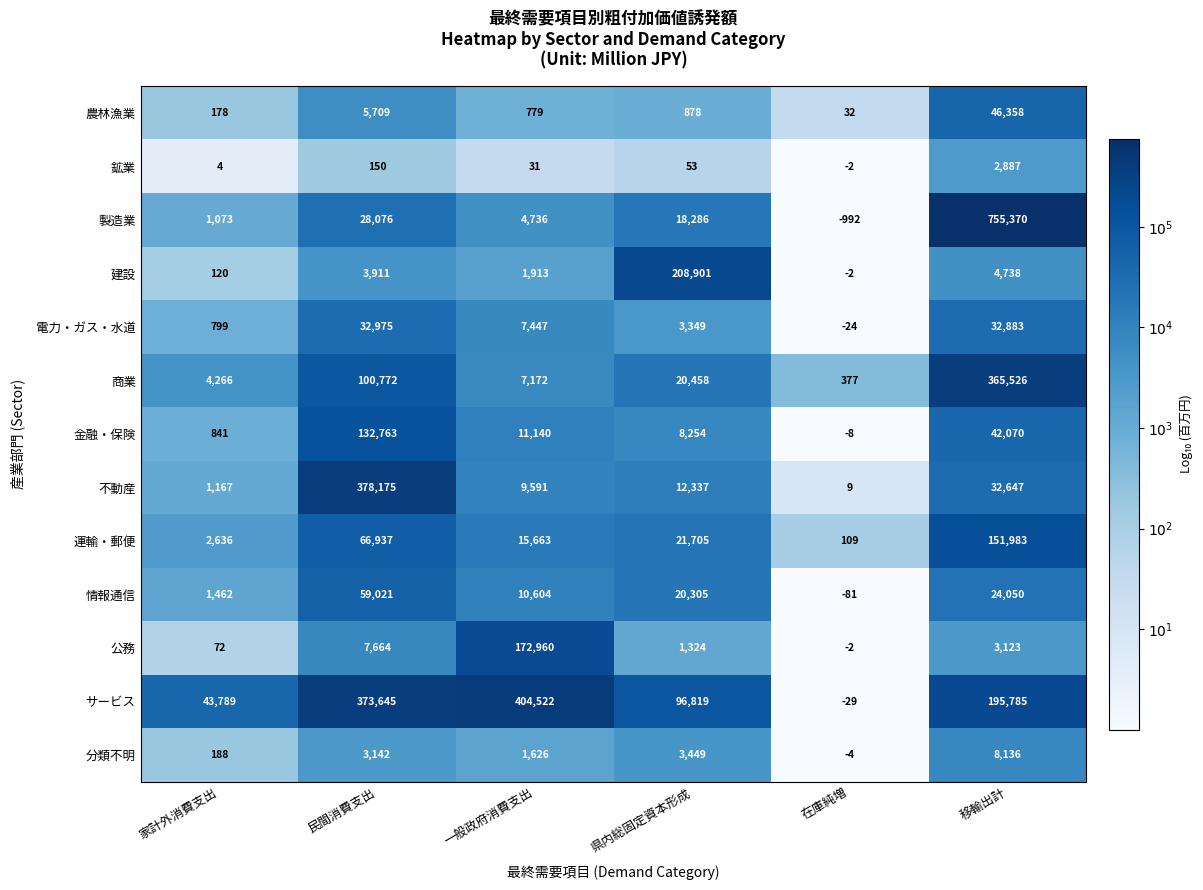

Where is 不動産 nearest to the value 189092?

移輸出計